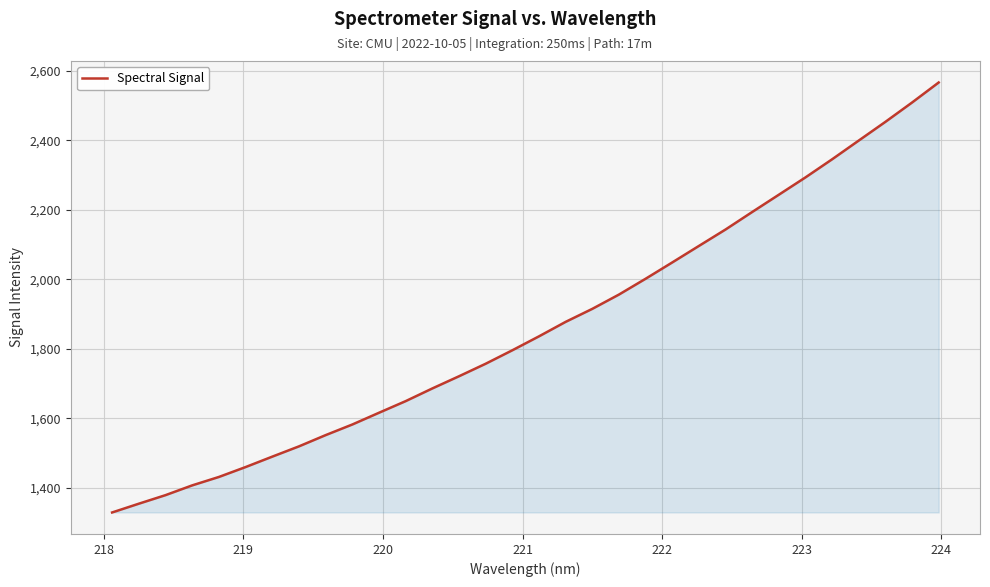

What is the greatest value displayed?

2566.0